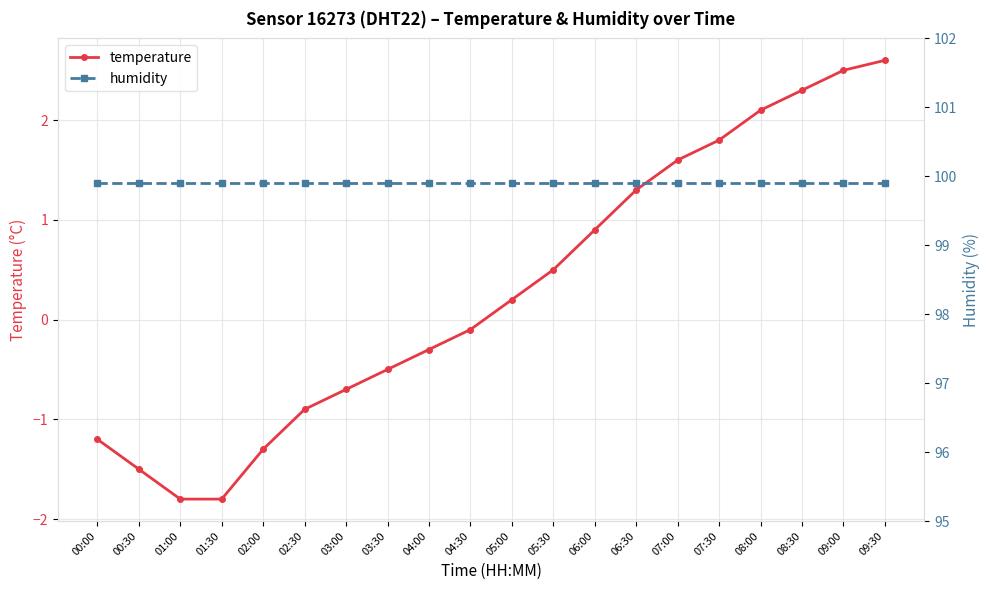

What is the label of the 17th point from the left?

08:00